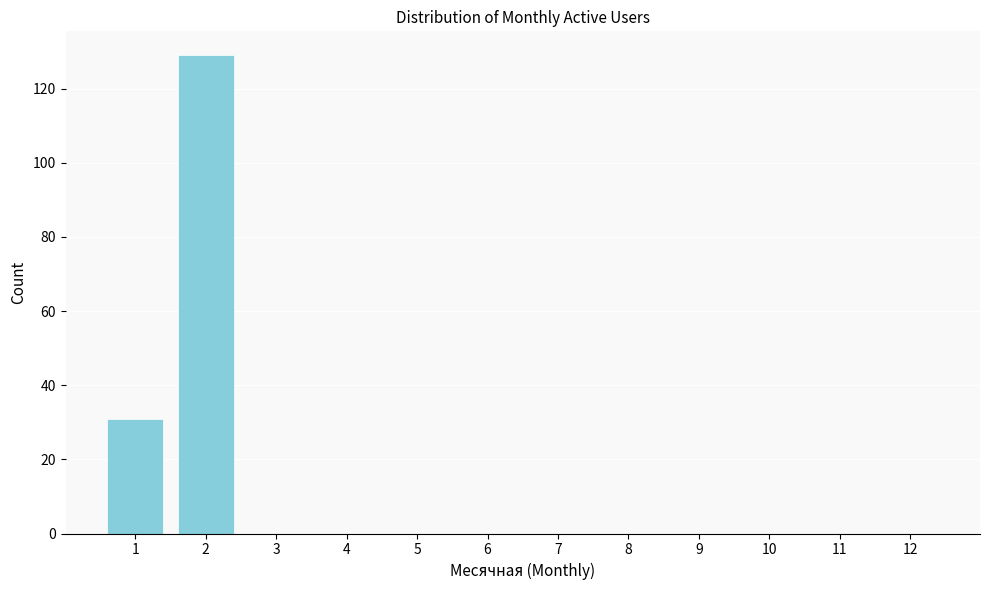

Reading right to left, extract all data points from this chart.

12=0	11=0	10=0	9=0	8=0	7=0	6=0	5=0	4=0	3=0	2=129	1=31